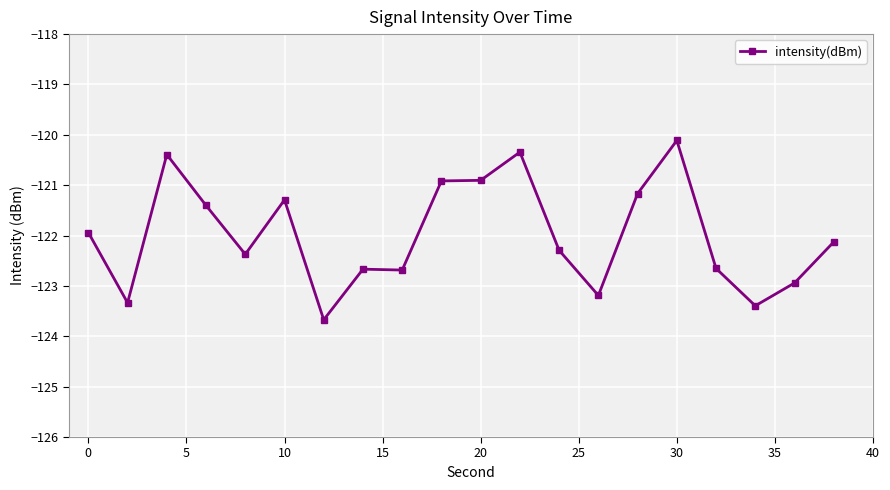

True or false: the data has more than 2 interior local peaks.

True